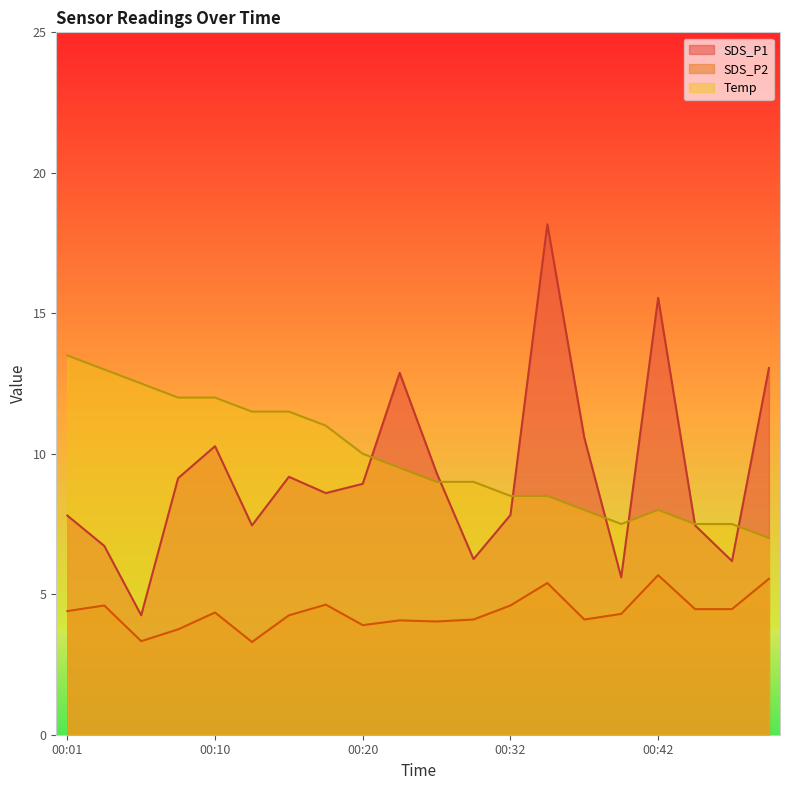

At which category does Temp reach its first local valley?

00:40